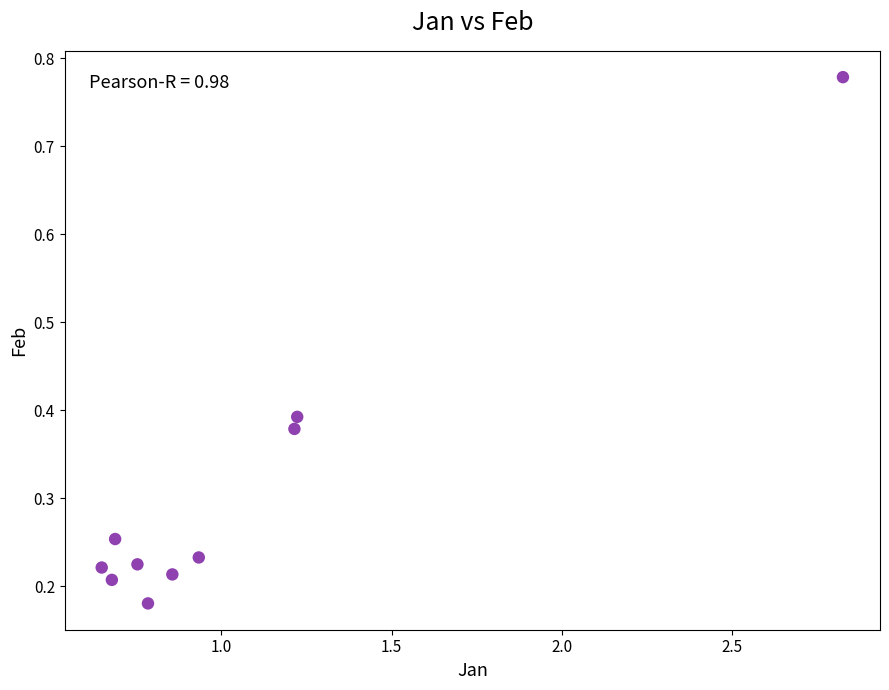

What is the range of Y values (max minus min)?

0.6